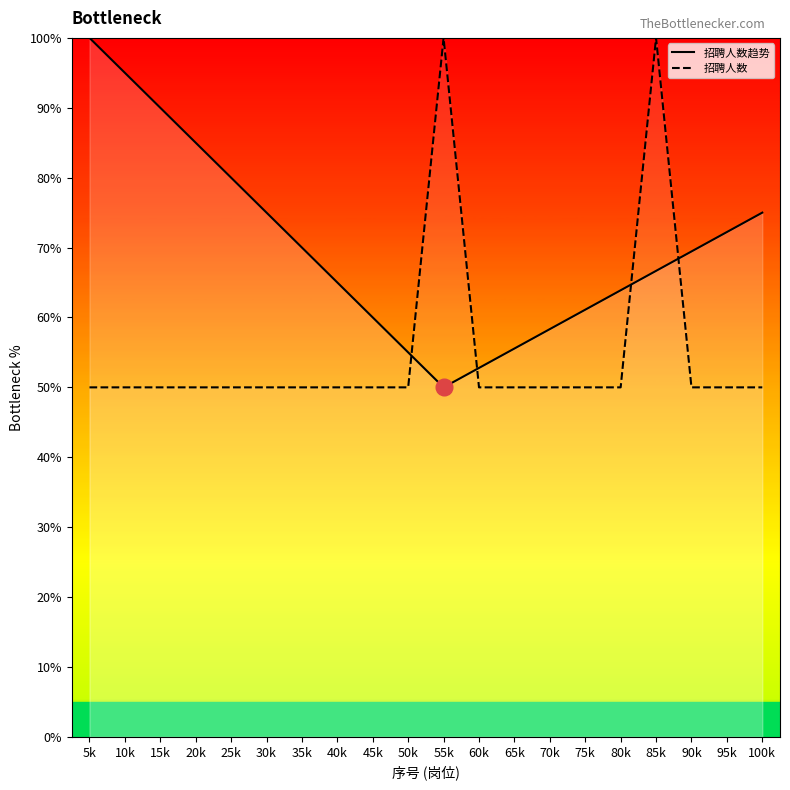

What is the difference between the maximum and minimum values in the 招聘人数 series?

50.0